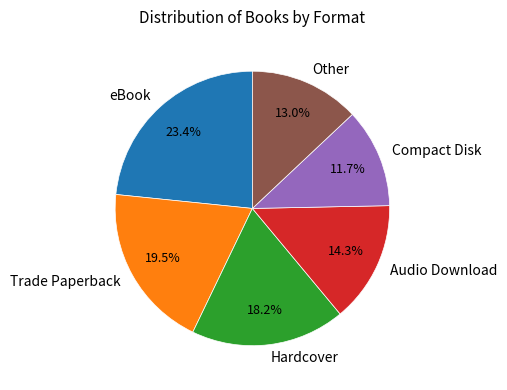

To the nearest percent, what percentage of the pie is Compact Disk?

12%